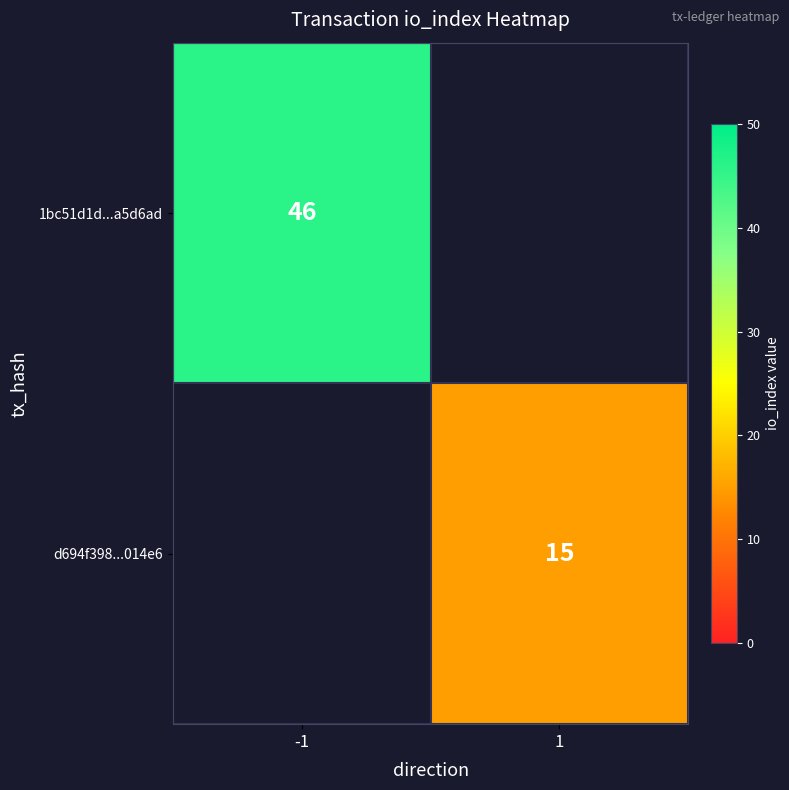

Is the value of d694f398...014e6 at 1 greater than the value of 1bc51d1d...a5d6ad at -1?

No